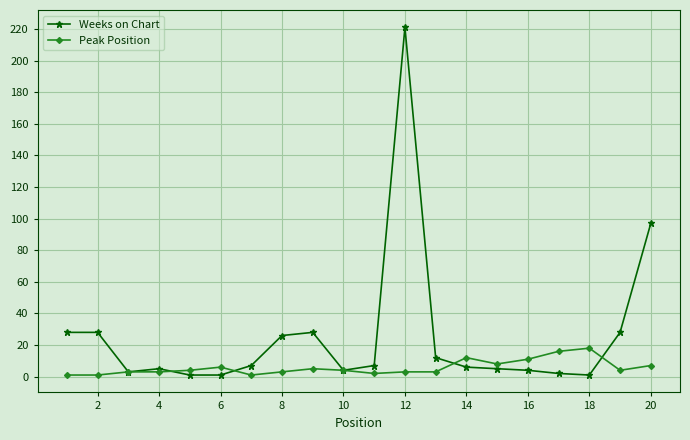

Which series has the widest spread of values?

Weeks on Chart